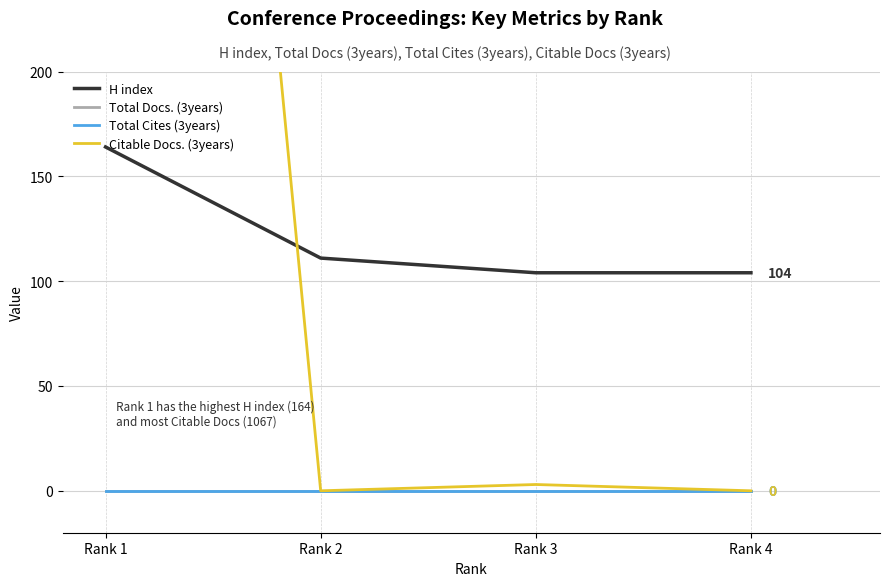

How many lines are shown in the chart?

4